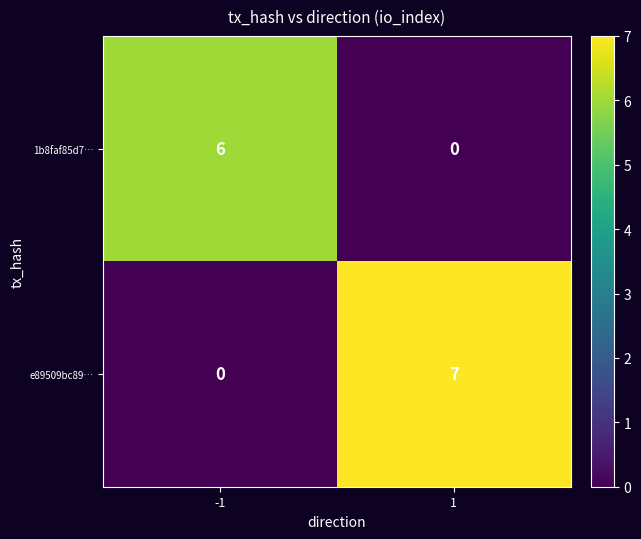

List the series in order of their overall mean, lowest first.

1b8faf85d7…, e89509bc89…